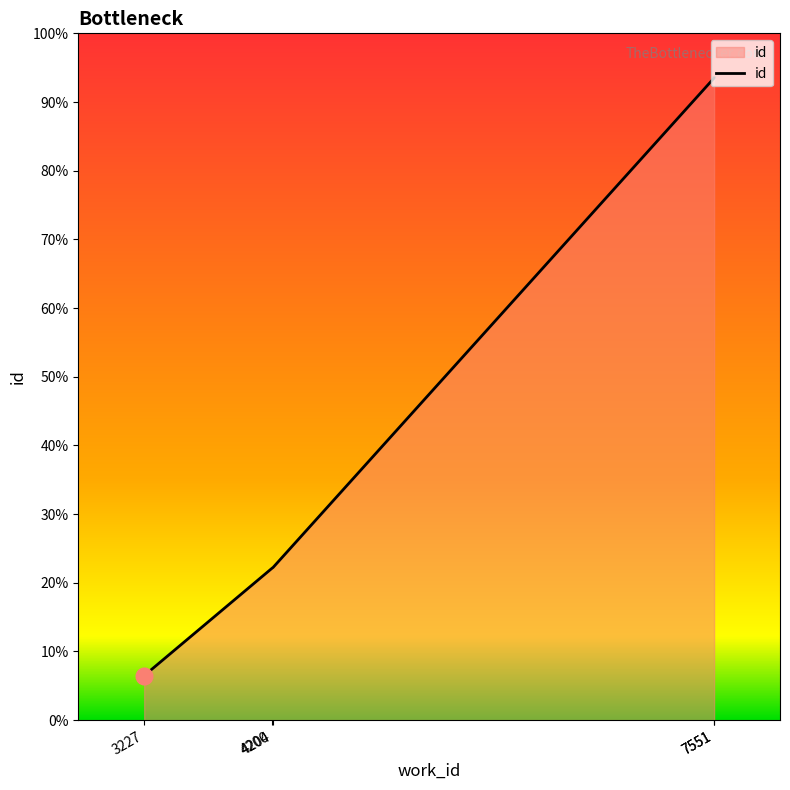

At which label is the value closest to 15192?

4204